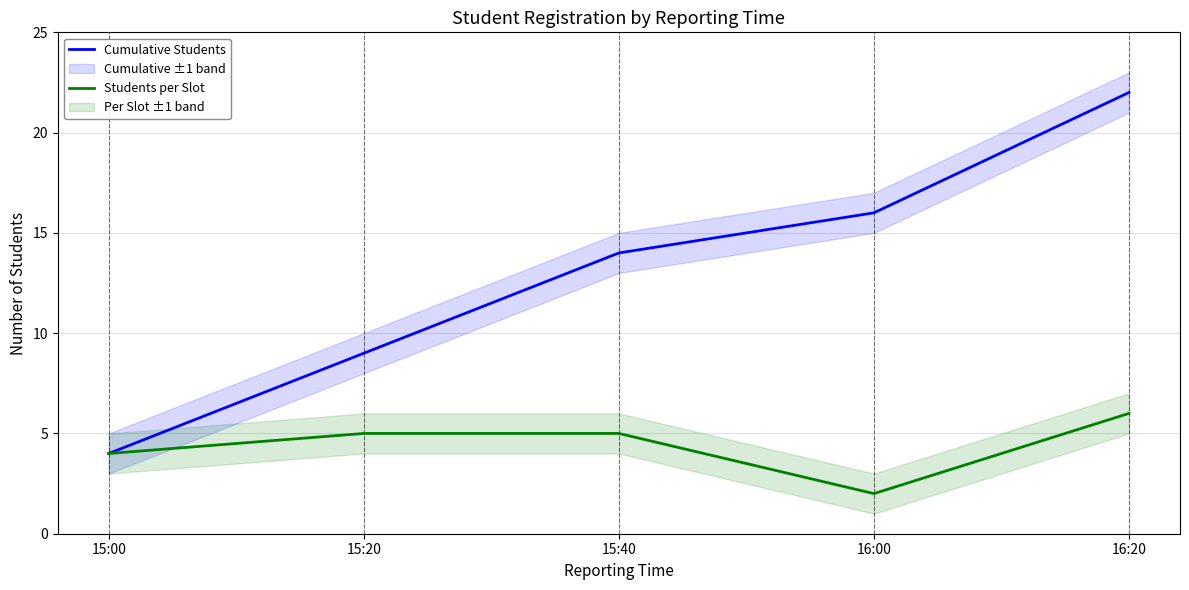

The value of Students per Slot at 15:00 is 7. True or false?

False